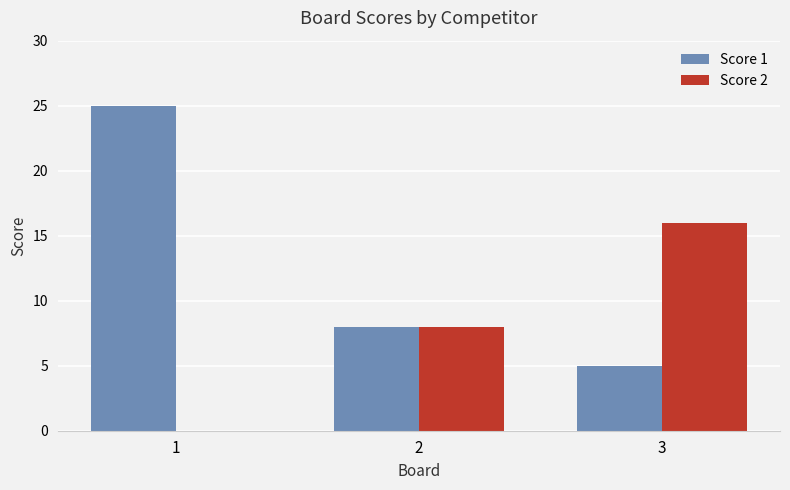

The value of Score 2 at 2 is 8. True or false?

True